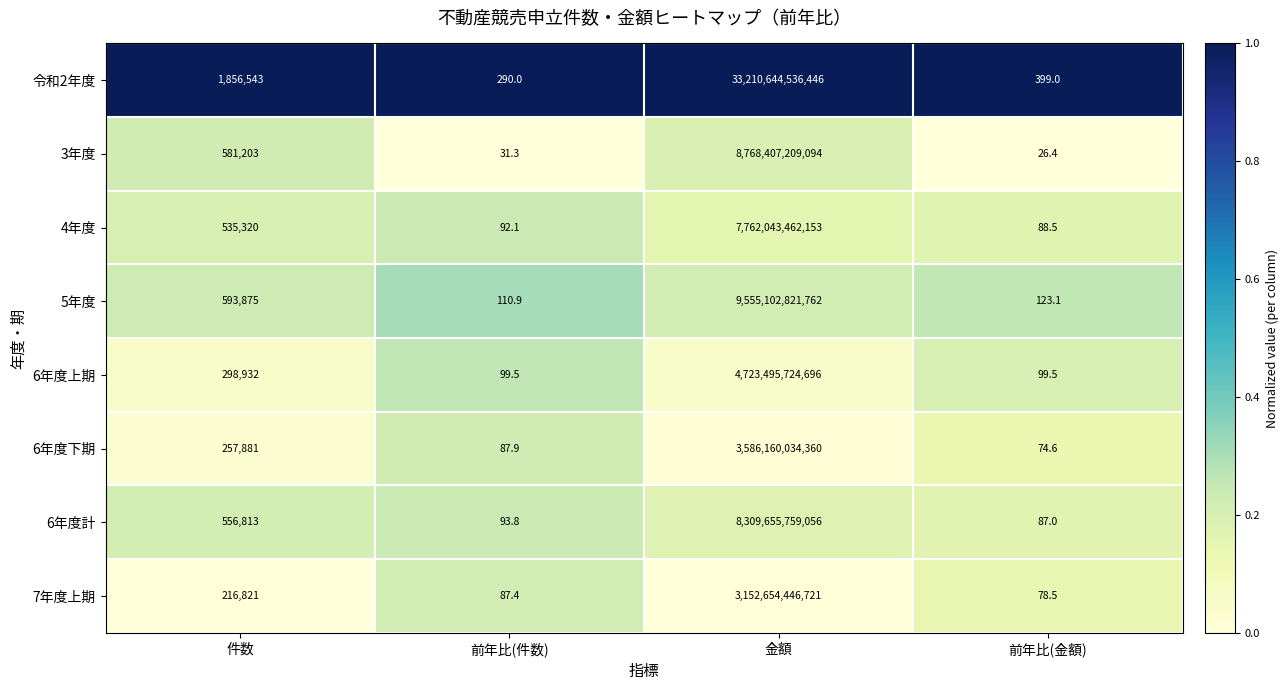

Is the value of 3年度 at 金額 greater than the value of 令和2年度 at 前年比(件数)?

Yes